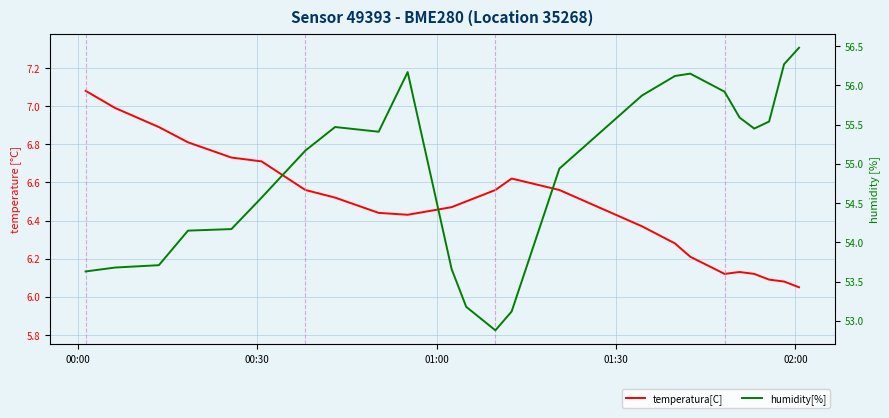

Is this an area chart (filled region under the line)?

No